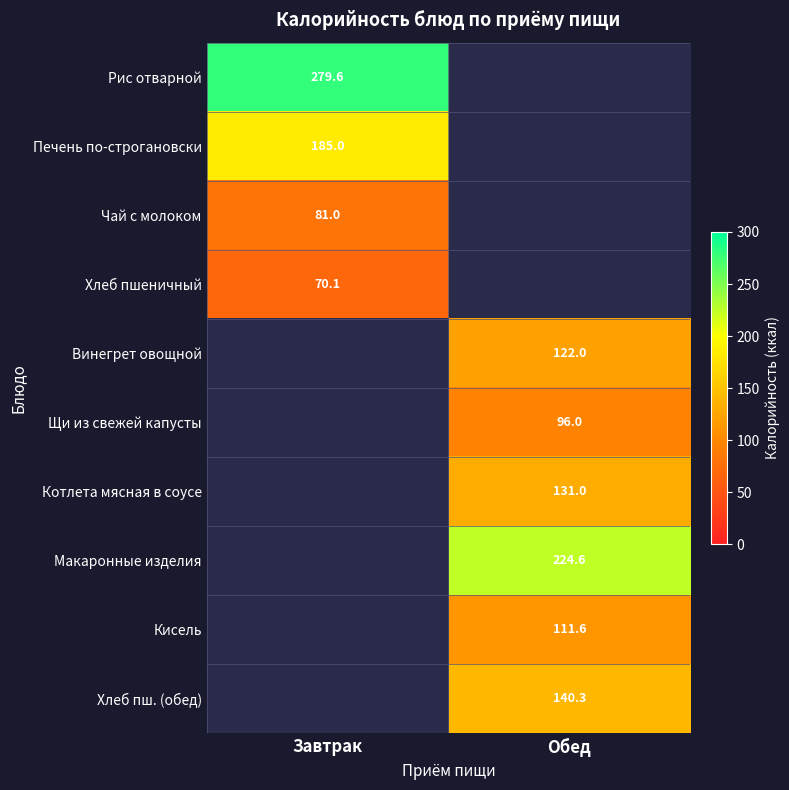

Is it true that Печень по-строгановски equals 257.6 at Завтрак?

False